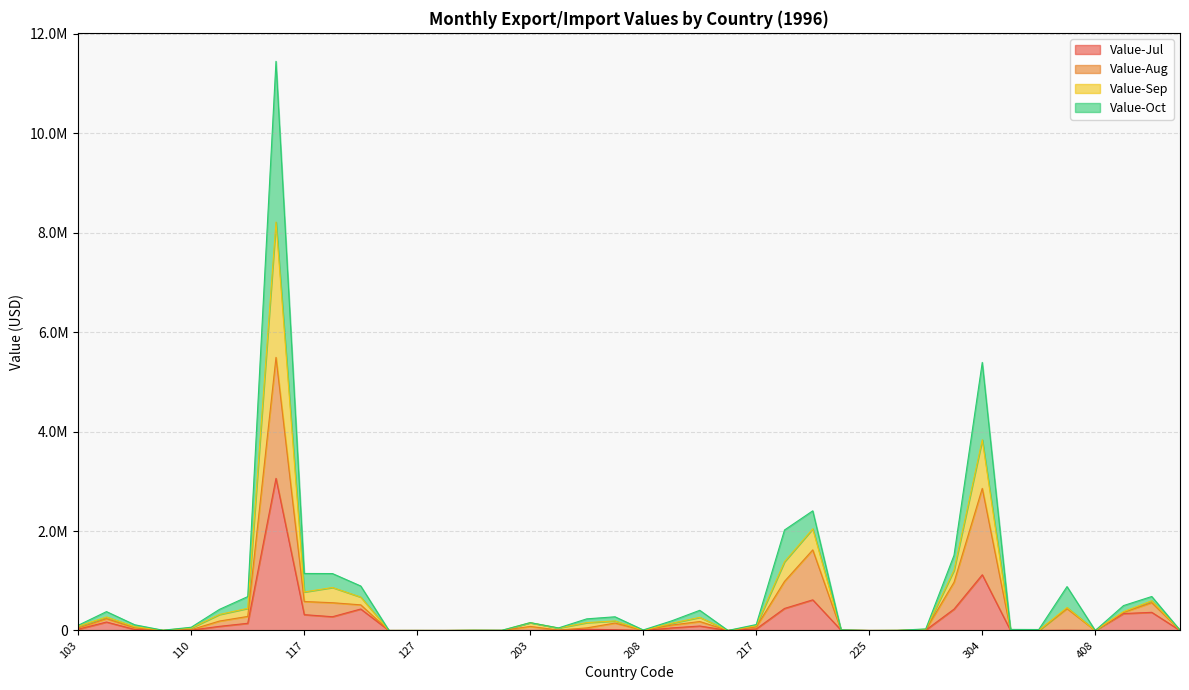

At which category does Value-Sep reach its first local peak?

105